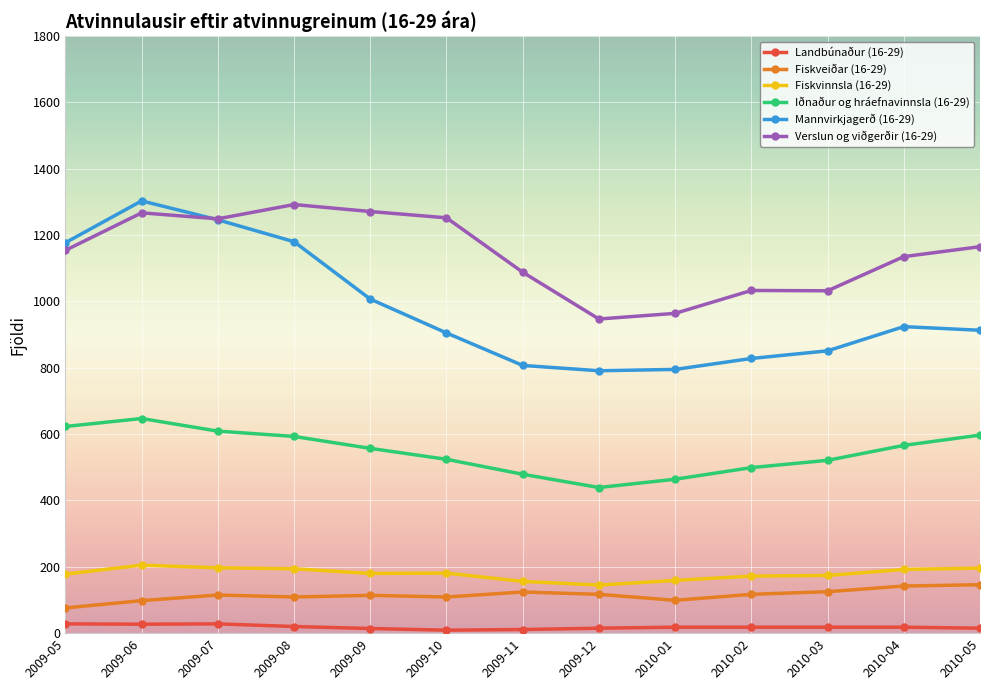

The value of Mannvirkjagerð (16-29) at 2009-09 is 1007. True or false?

True